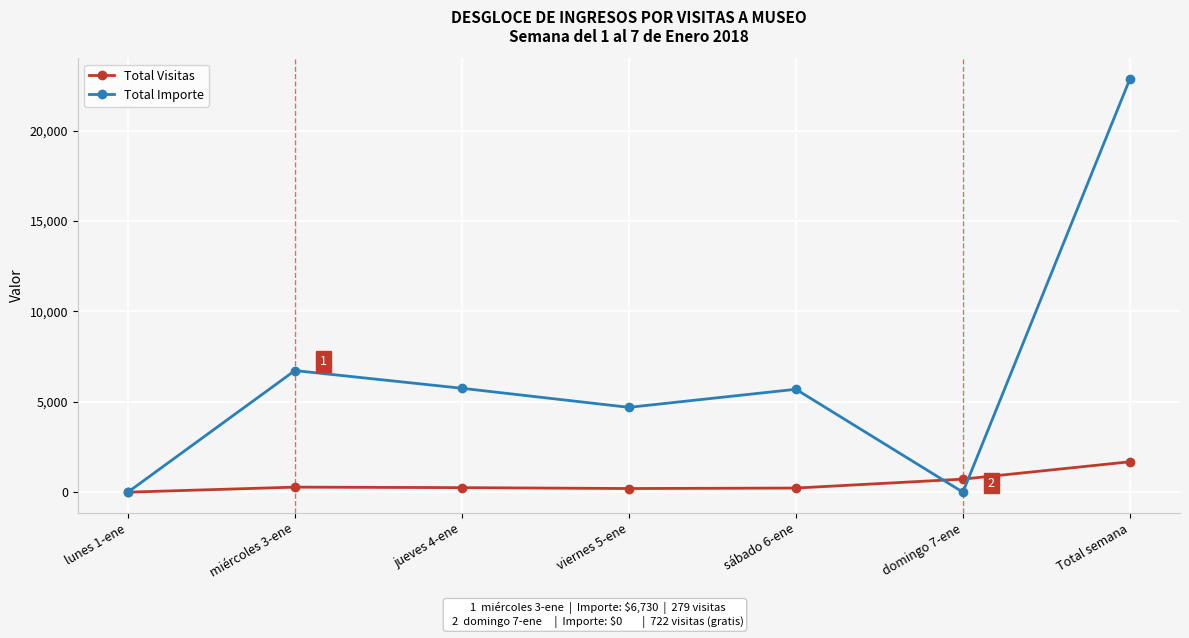

What is the sum of the Total Importe values at Total semana and sábado 6-ene?

28565